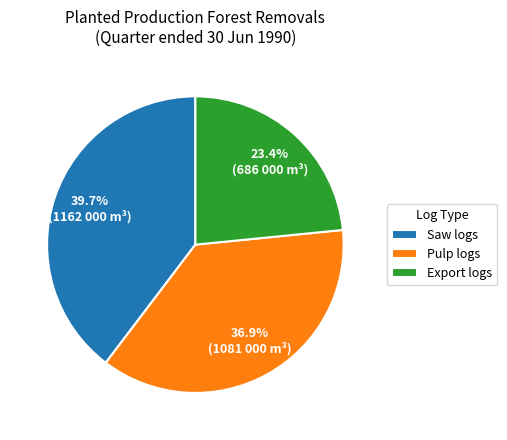

What is the largest slice in the pie chart?

Saw logs